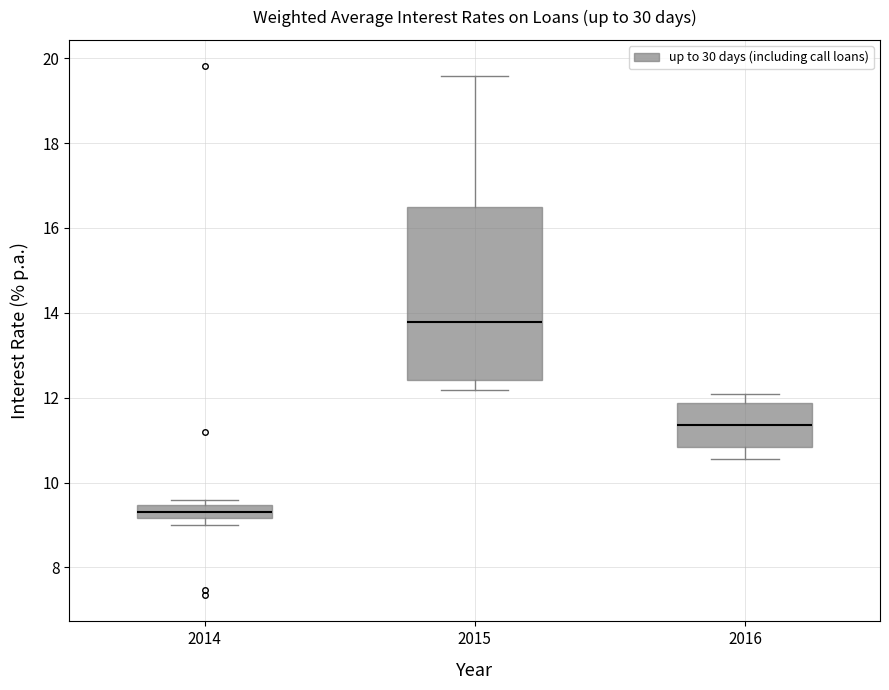

Which box is the tallest, from its lower edge to its upper edge?

2015